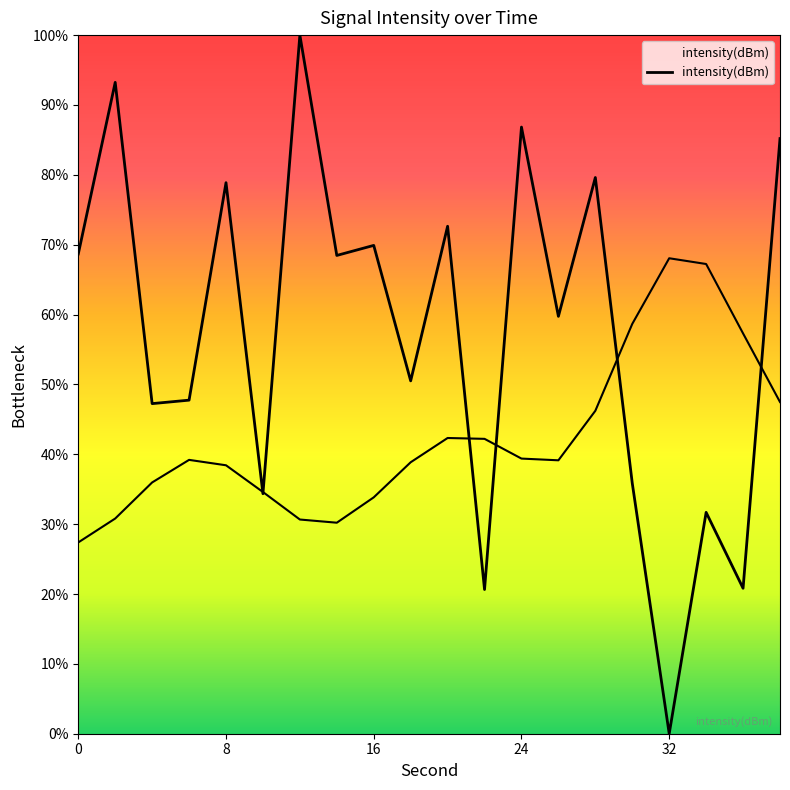

Does the chart display data point markers on the line(s)?

No